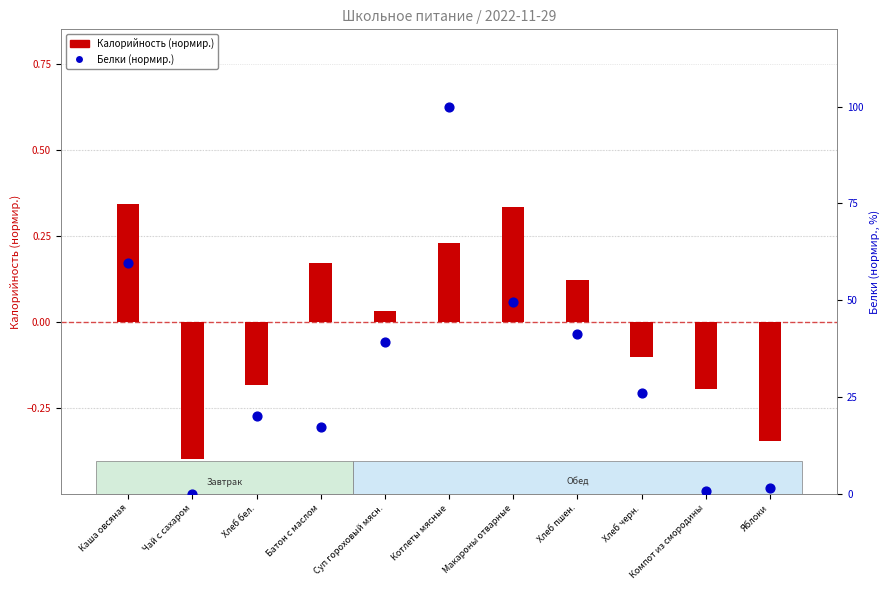

Which series reaches the minimum Y coordinate?

Калорийность (ккал)